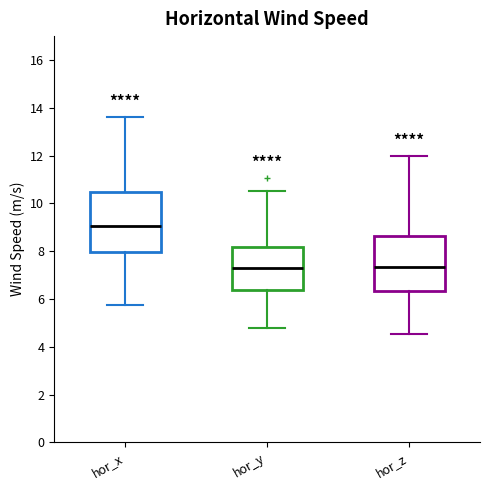

Reading left to right, read every box against the y-axis: the position of its median line, the range the box covers, and the ends of its whiskers. The values are not printed on the chart, so give them approximately, as read against the axis.

hor_x: median 9.0, box 8.0 to 10.4, whiskers 5.8 to 13.6
hor_y: median 7.4, box 6.4 to 8.2, whiskers 4.8 to 10.6
hor_z: median 7.4, box 6.4 to 8.6, whiskers 4.6 to 12.0